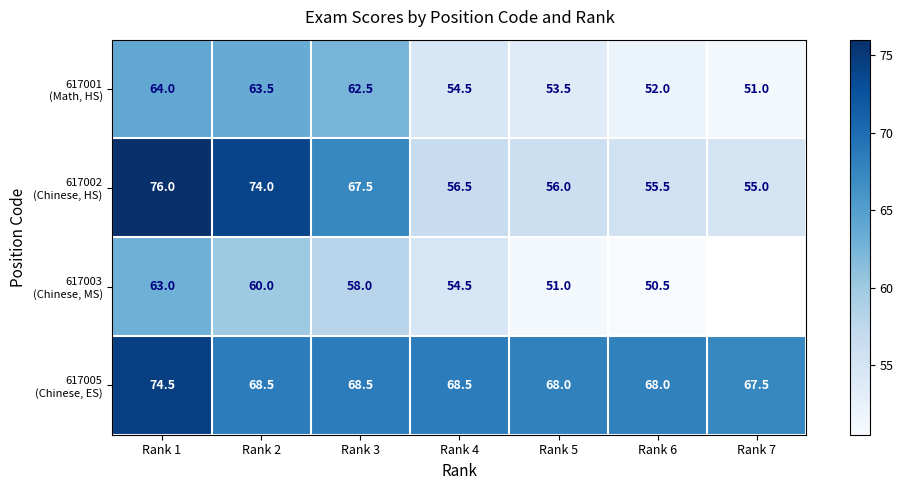

What is the difference between the highest and lowest values at Rank 4?

14.0